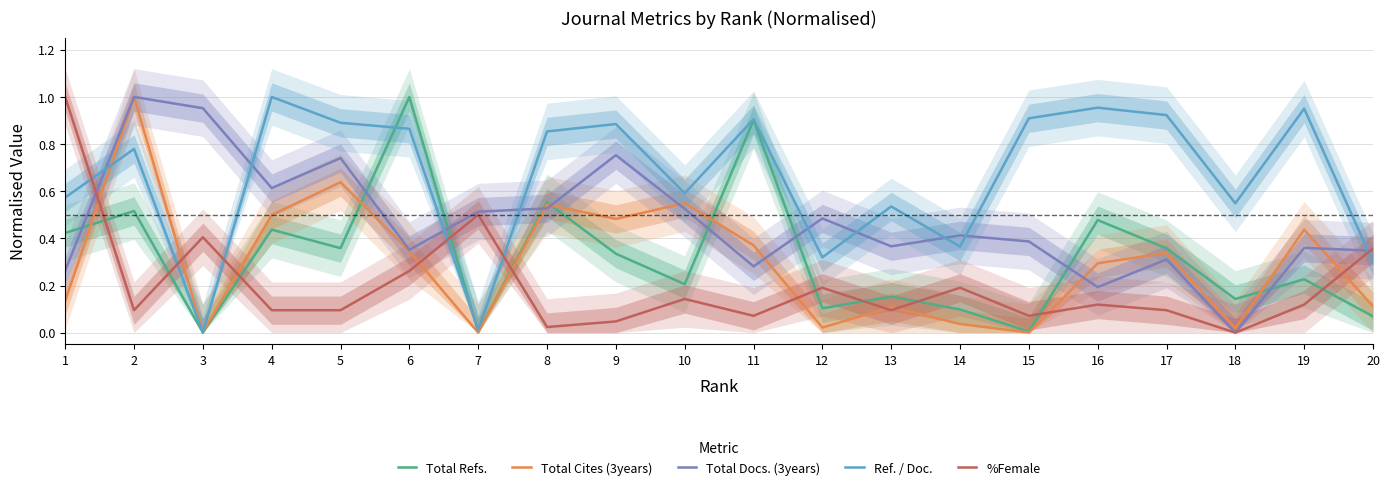

True or false: Total Refs. has a value of 0.2 at 10.

True